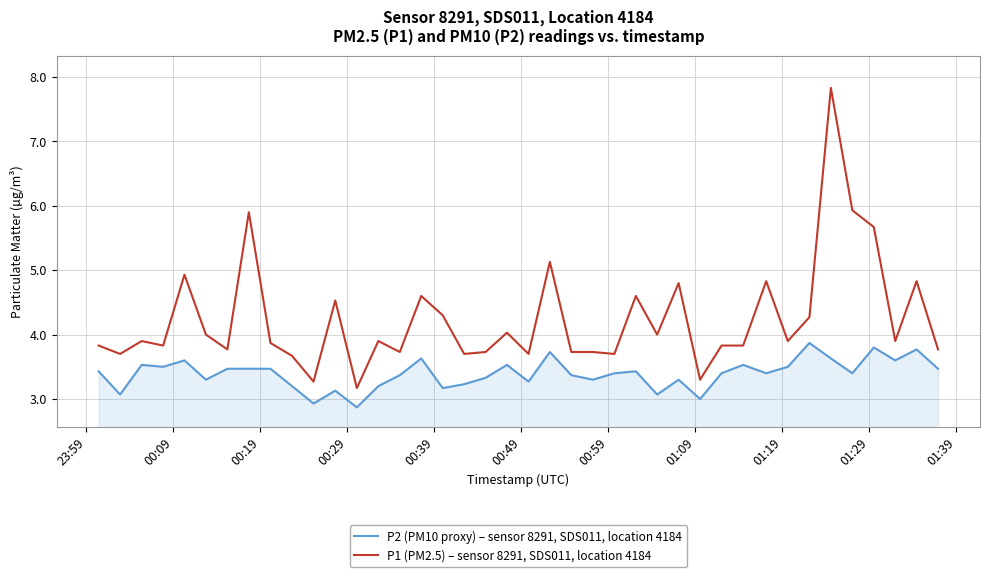

Rank the series by their maximum value, from lowest to highest.

P2 (PM10 proxy) – sensor 8291, SDS011, location 4184, P1 (PM2.5) – sensor 8291, SDS011, location 4184